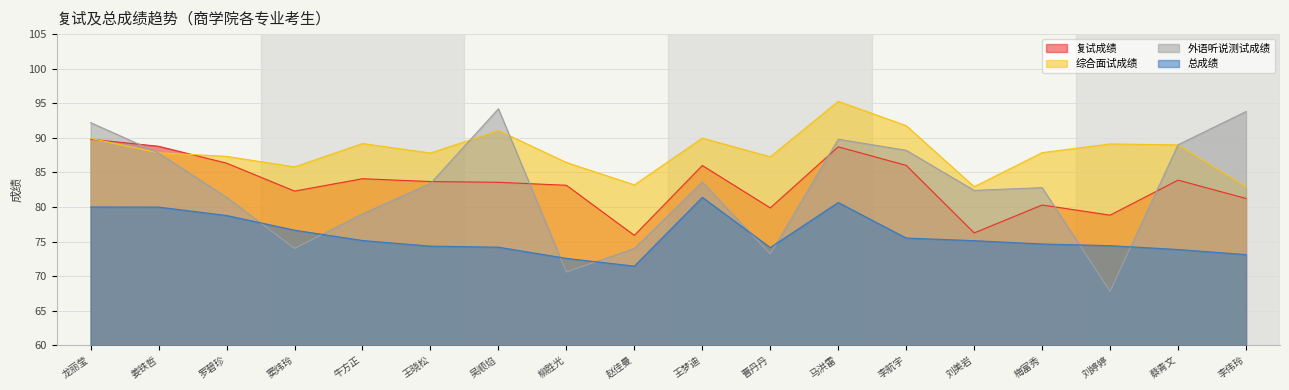

Which category has the highest value in the 综合面试成绩 series?

马洪雷